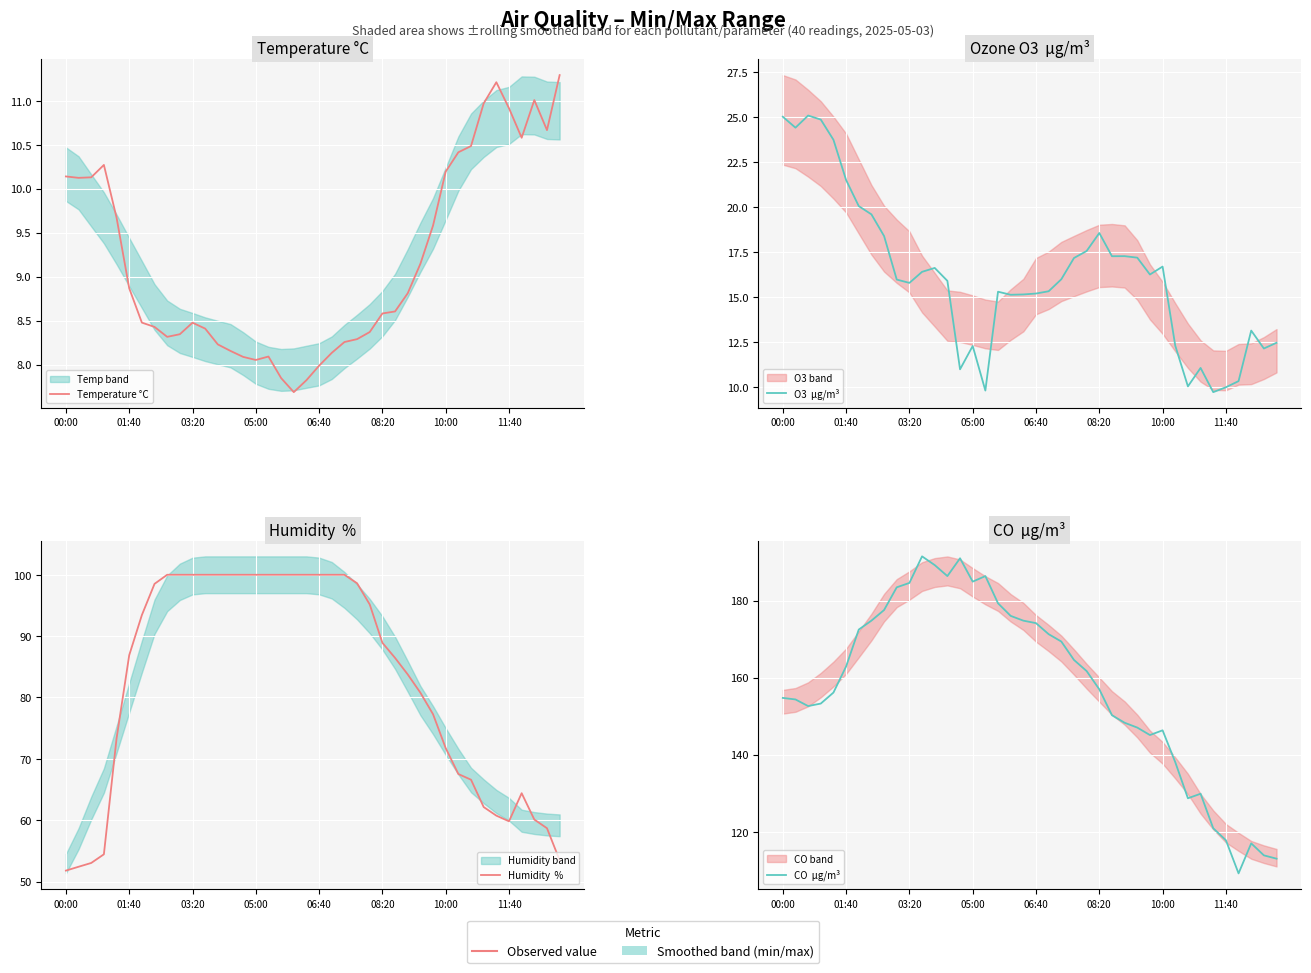

Between 11:40 and 08:20, which is larger?

11:40